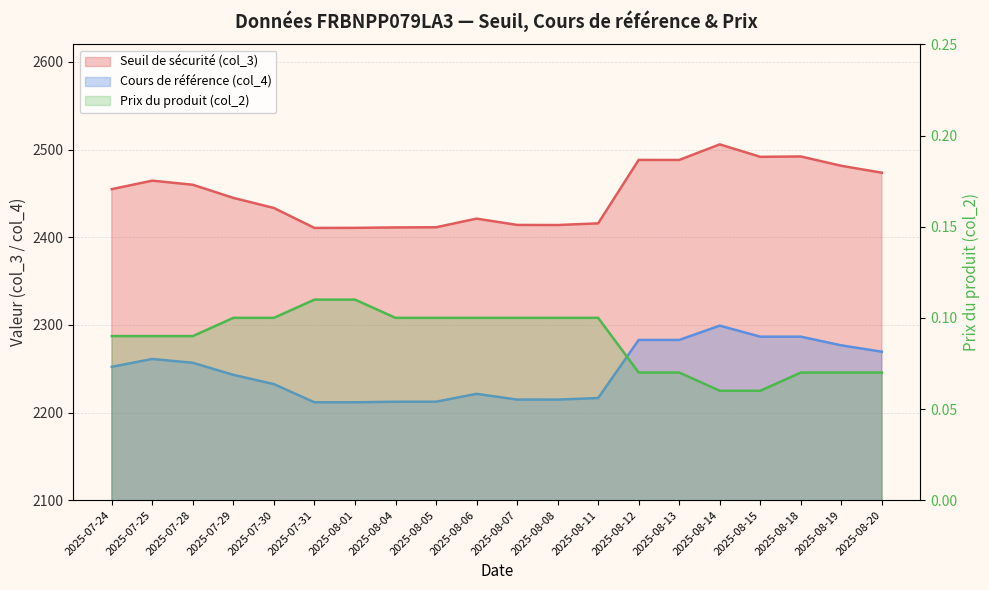

Rank the categories by Prix du produit (col_2) value from highest to lowest.

2025-07-31, 2025-08-01, 2025-07-29, 2025-07-30, 2025-08-04, 2025-08-05, 2025-08-06, 2025-08-07, 2025-08-08, 2025-08-11, 2025-07-24, 2025-07-25, 2025-07-28, 2025-08-12, 2025-08-13, 2025-08-18, 2025-08-19, 2025-08-20, 2025-08-14, 2025-08-15